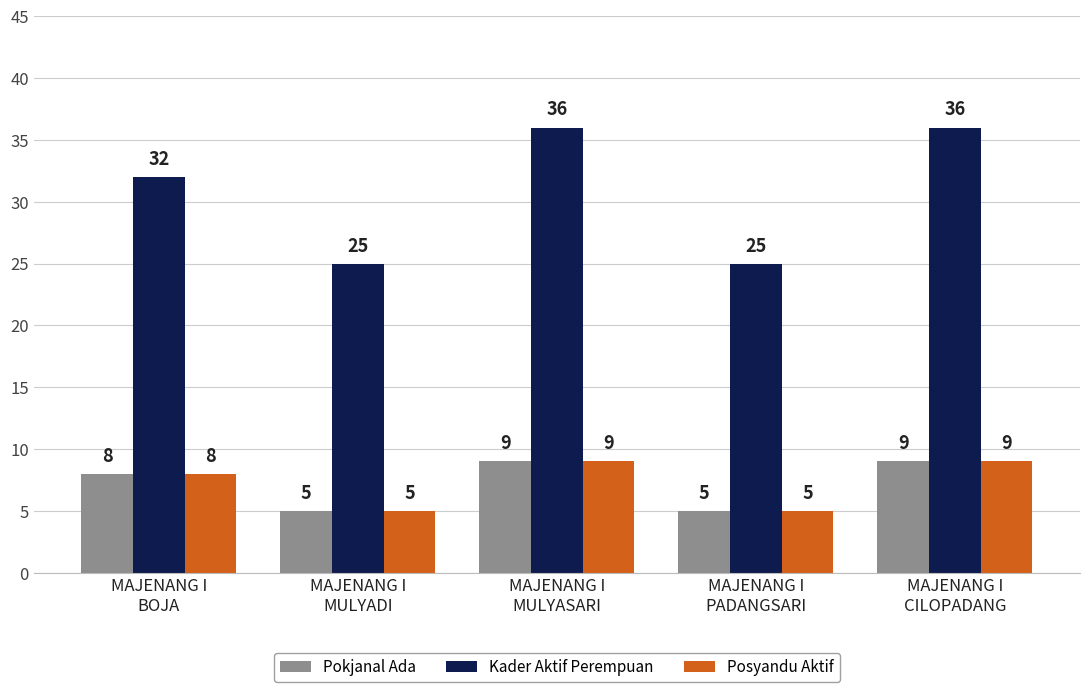

What is the highest value of the Kader Aktif Perempuan series?

36